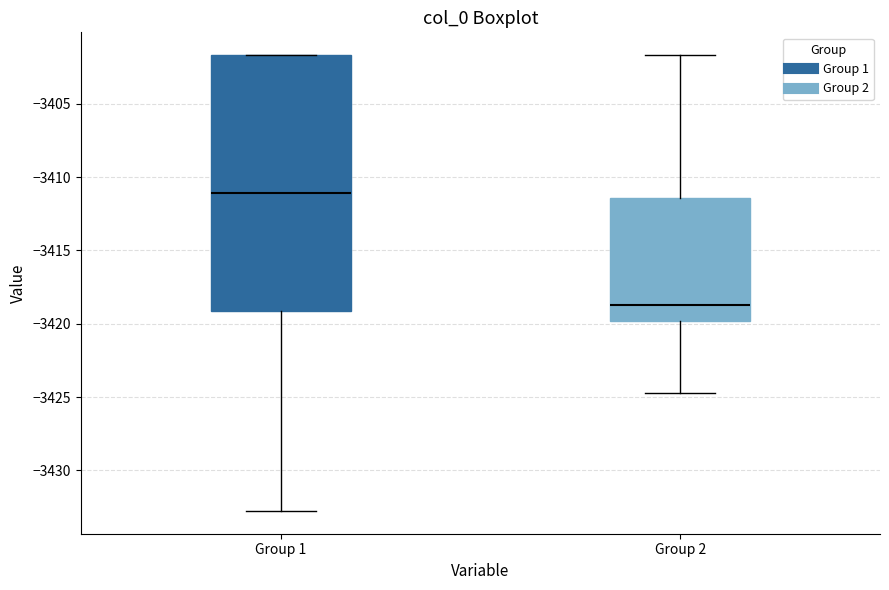

Which box's median line is the highest?

Group 1